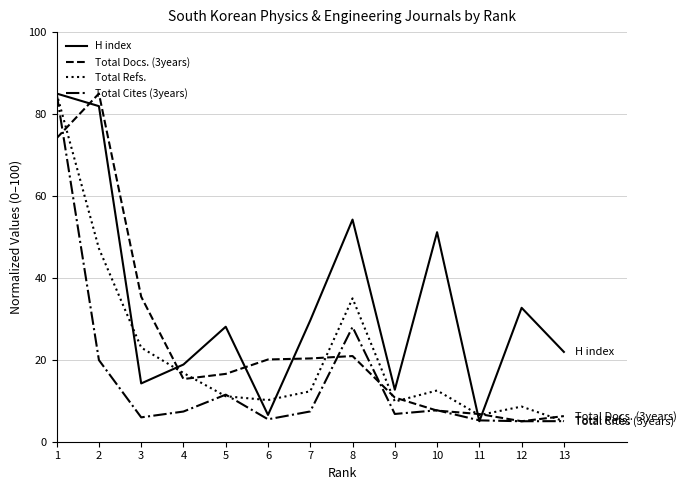

The Total Refs. series shows 11.5 at 8. True or false?

False